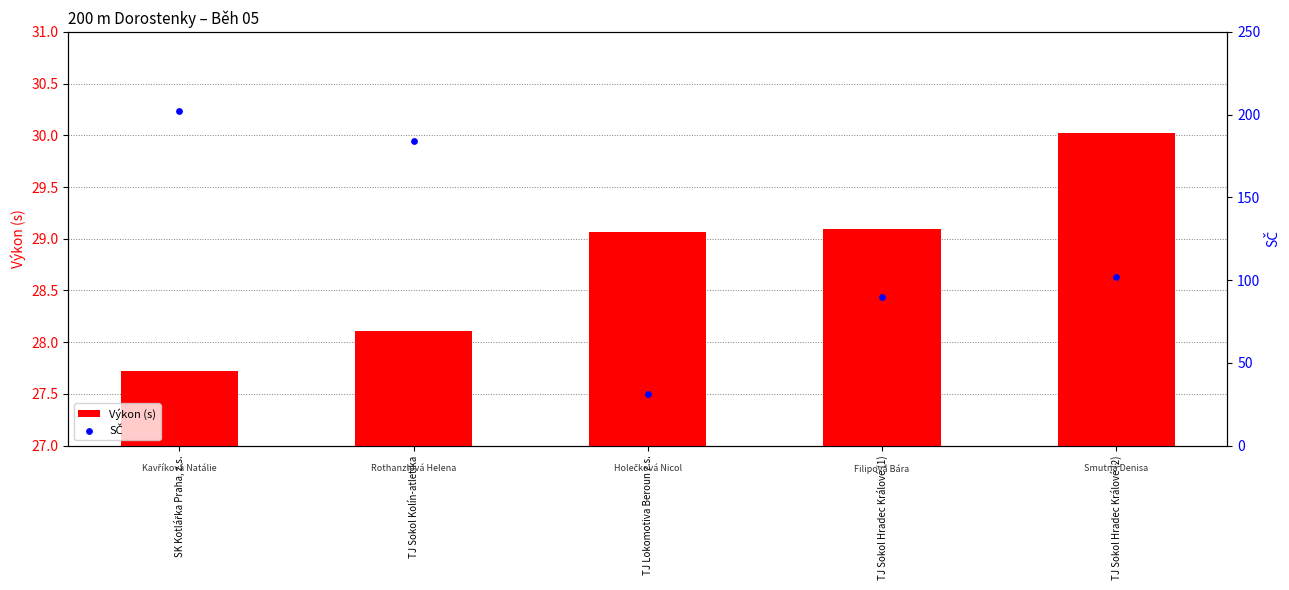

What is the total value across all series at TJ Sokol Kolín-atletika?

212.1